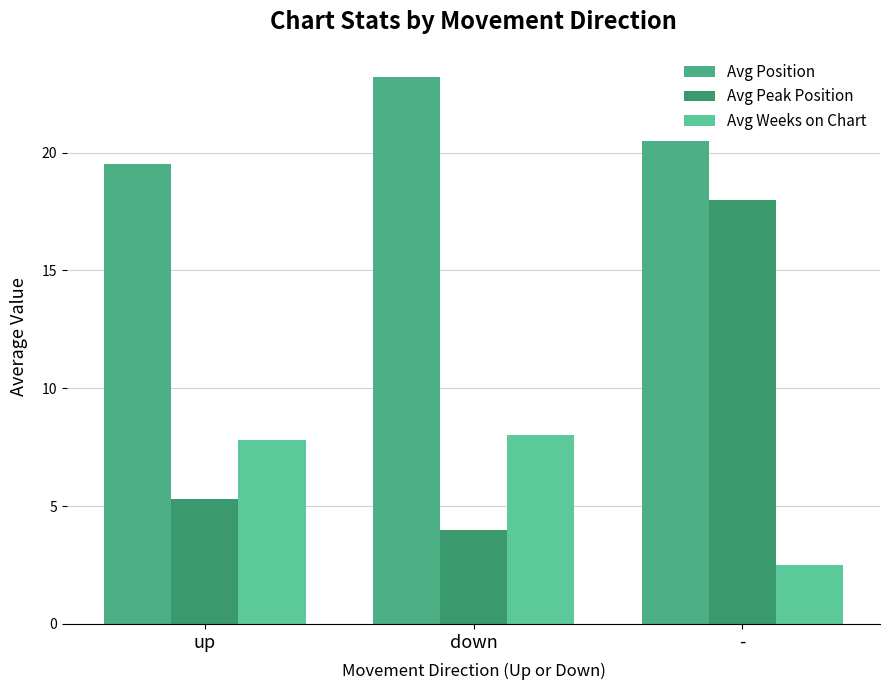

Where does the Avg Position series first go above 20?

down